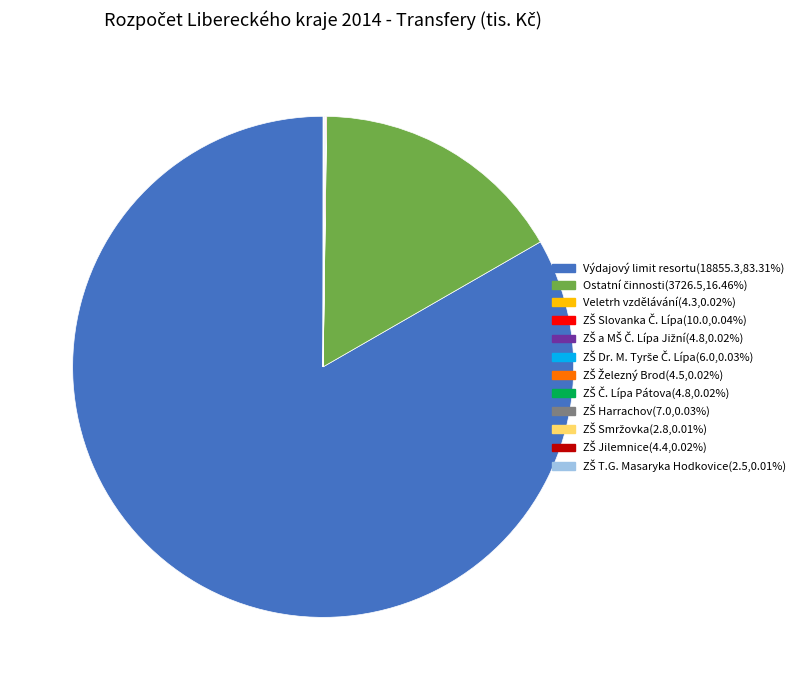

Is there a majority slice in this chart?

Yes